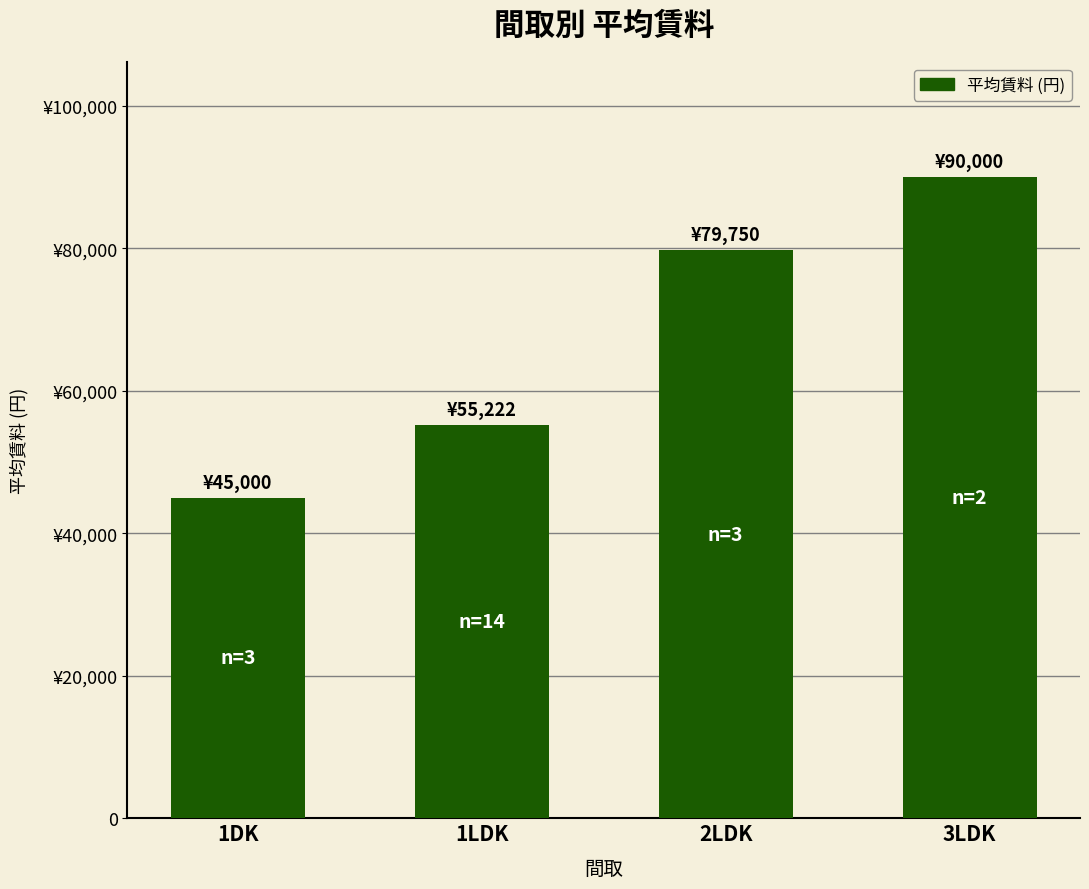

Between 1DK and 1LDK, which is larger?

1LDK